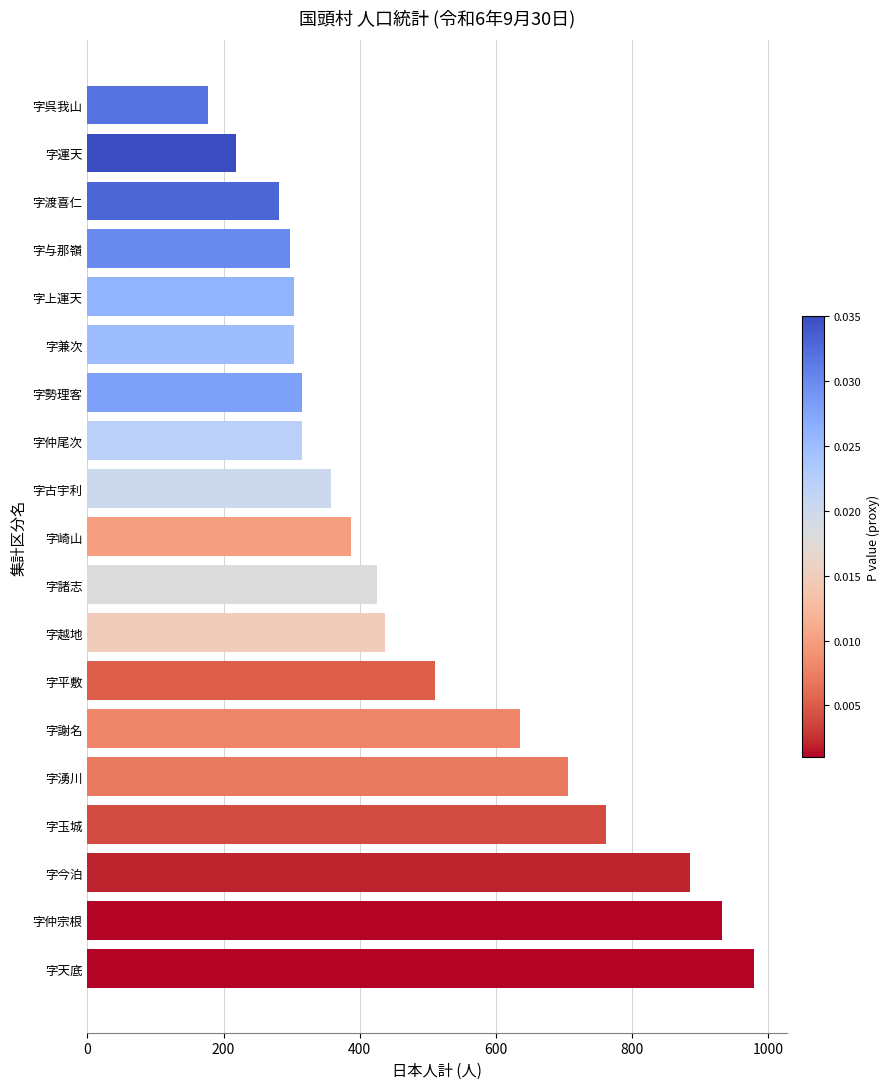

The chart shows a value of 933 at 字仲宗根. True or false?

True